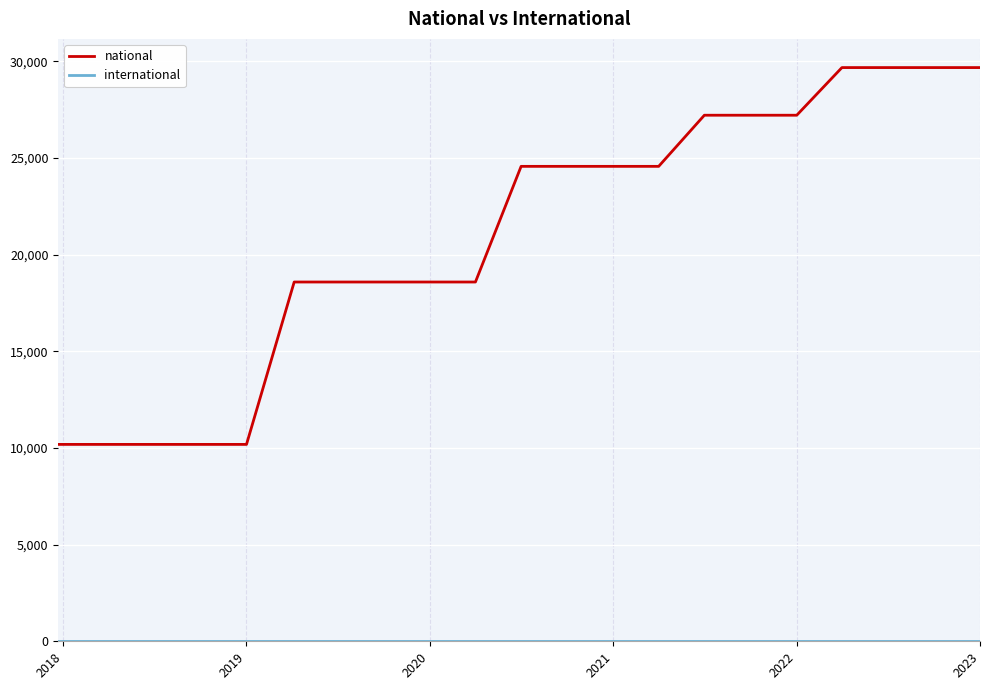

Which series has the widest spread of values?

national